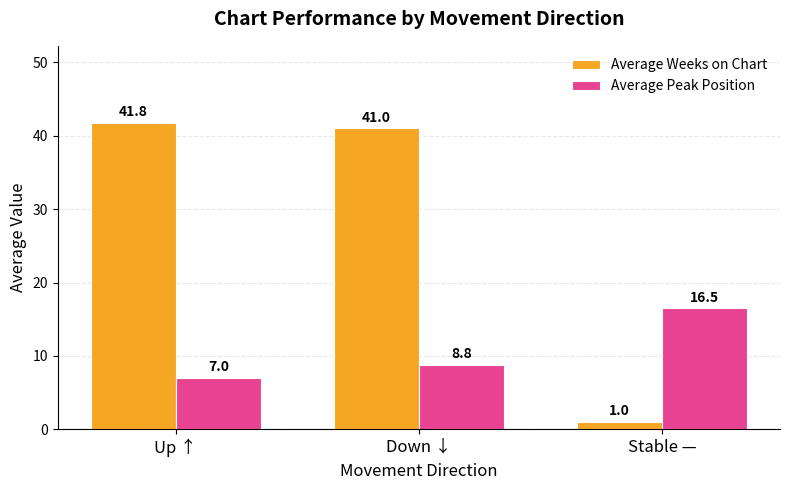

At which category is the sum across all series the highest?

Down ↓